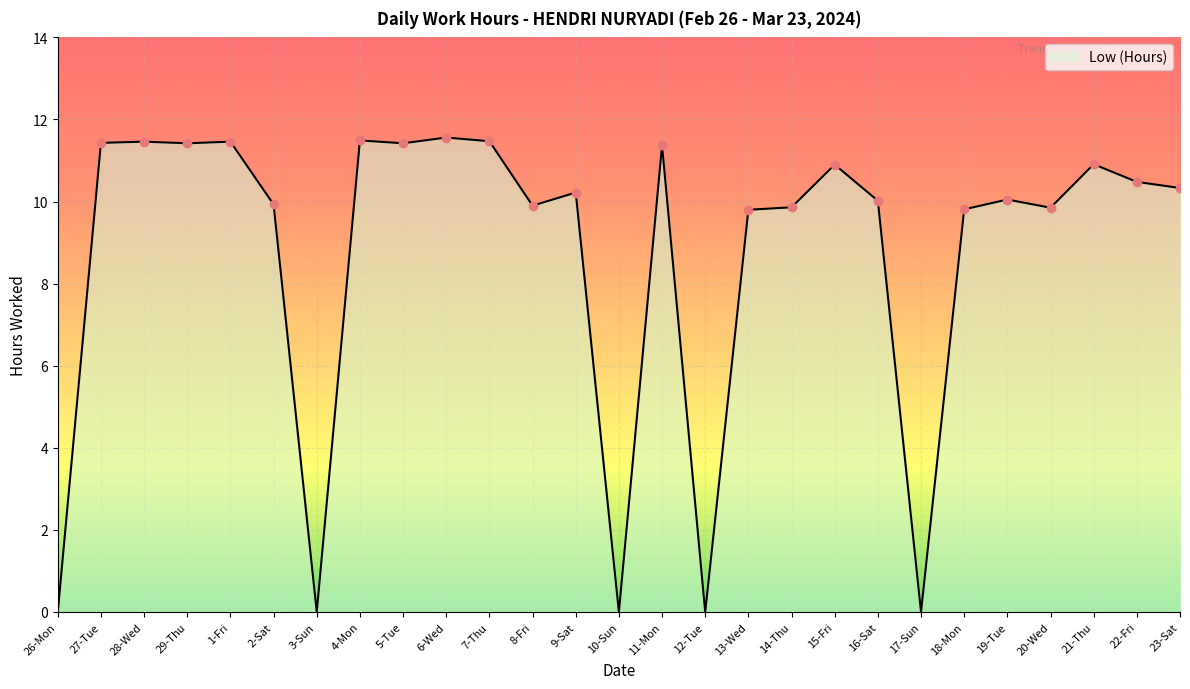

True or false: the data shows 16.5 at 1-Fri.

False